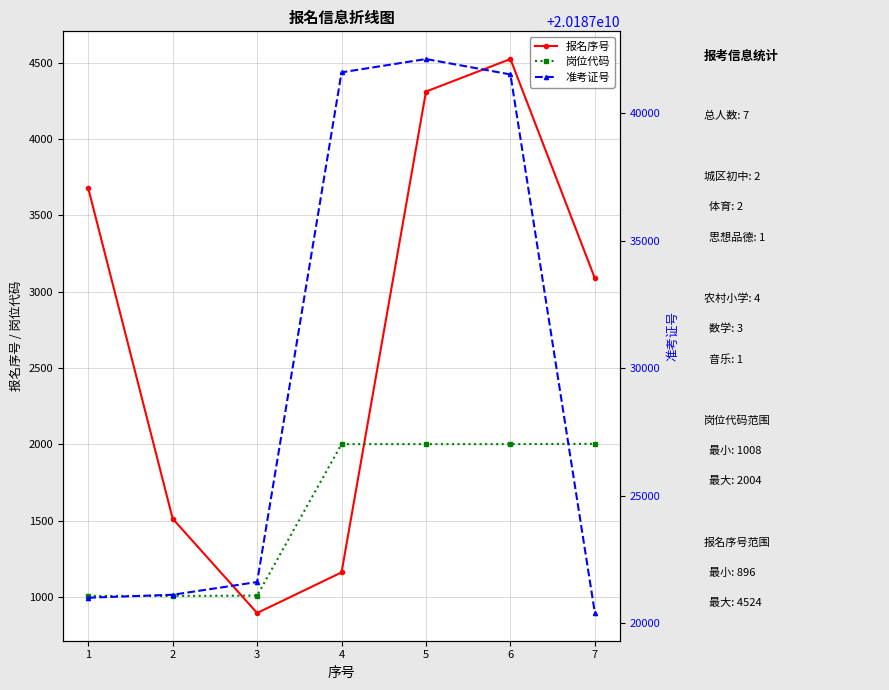

True or false: 报名序号 and 岗位代码 cross at least once.

True